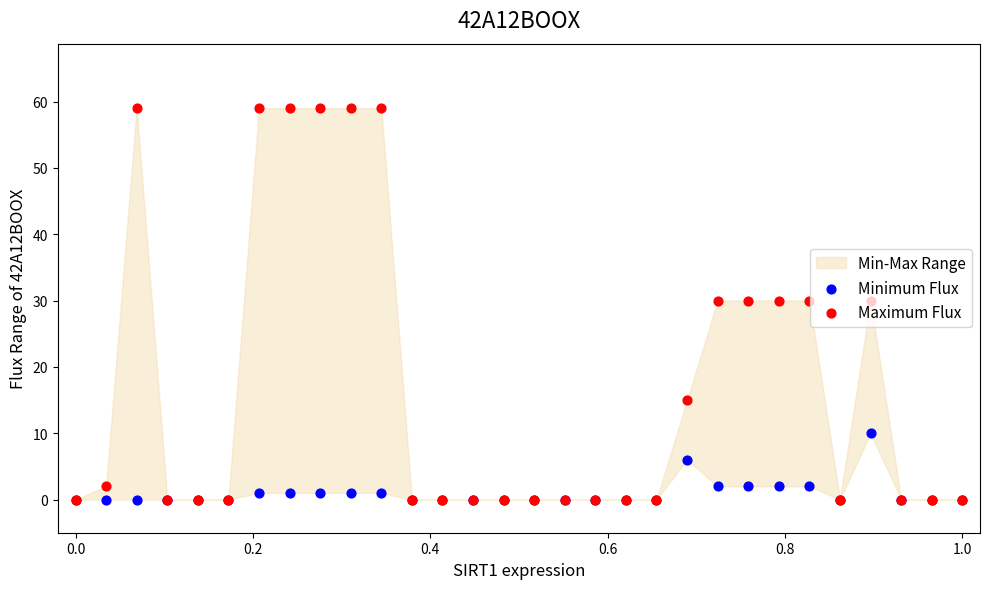

Is the value of Maximum Flux at 27 greater than the value of Minimum Flux at 11?

No